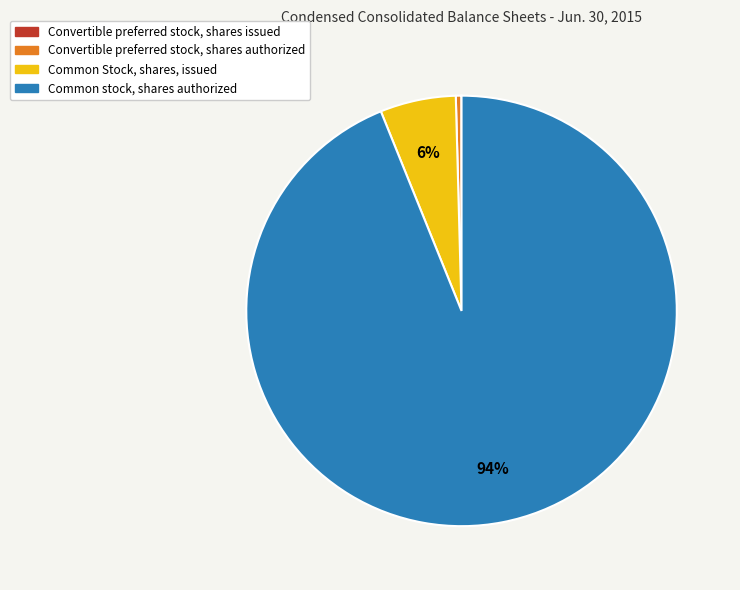

To the nearest percent, what is the difference between the largest and smallest slice percentages?

94%